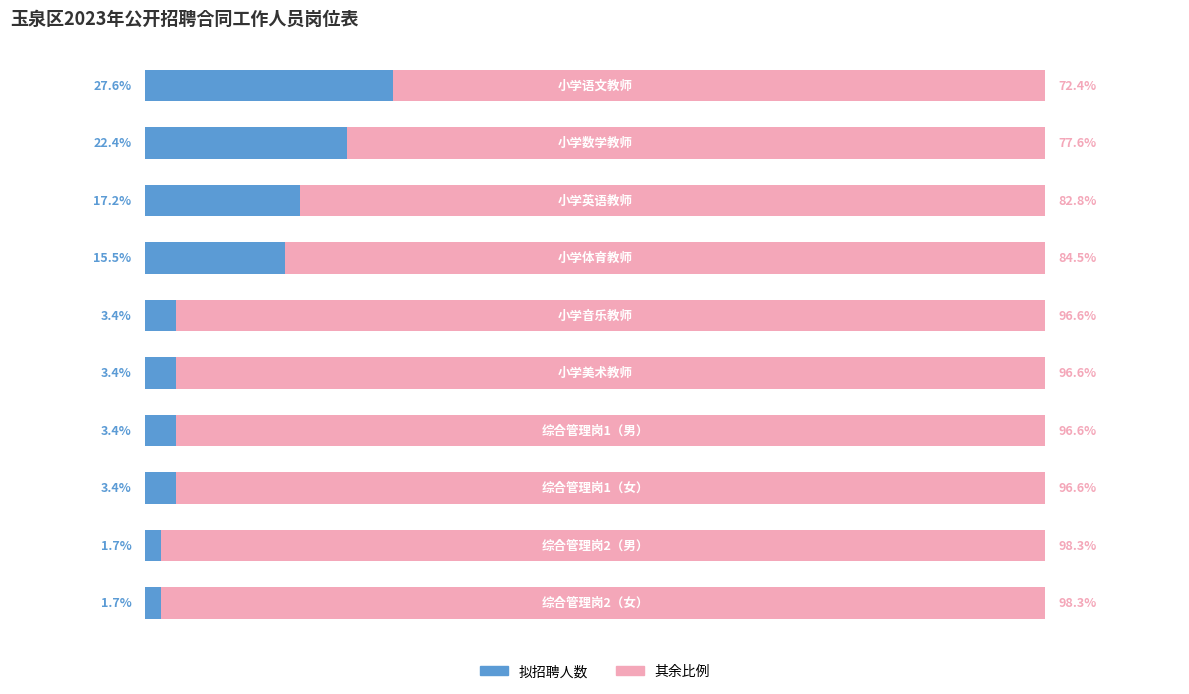

What is the difference between the maximum and minimum values in the 其余比例 series?

25.9